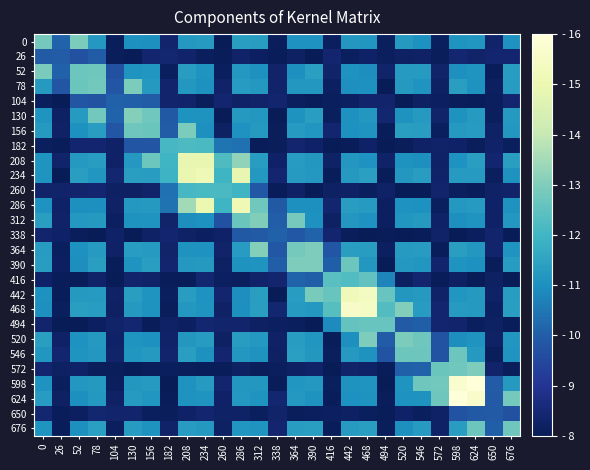

What is the greatest value displayed?

16.0